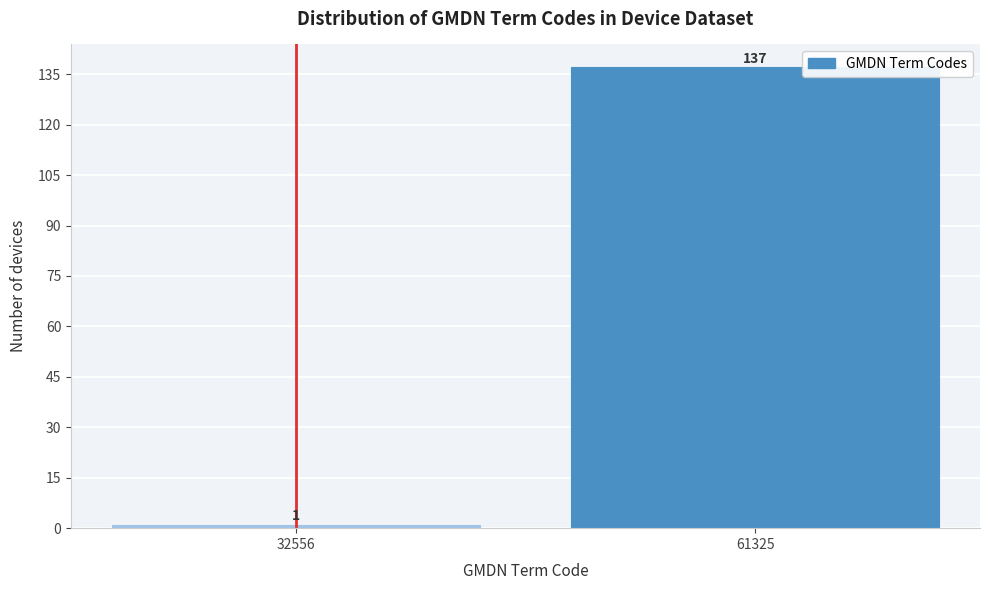

Reading right to left, what are all the values shown in this chart?

137	1